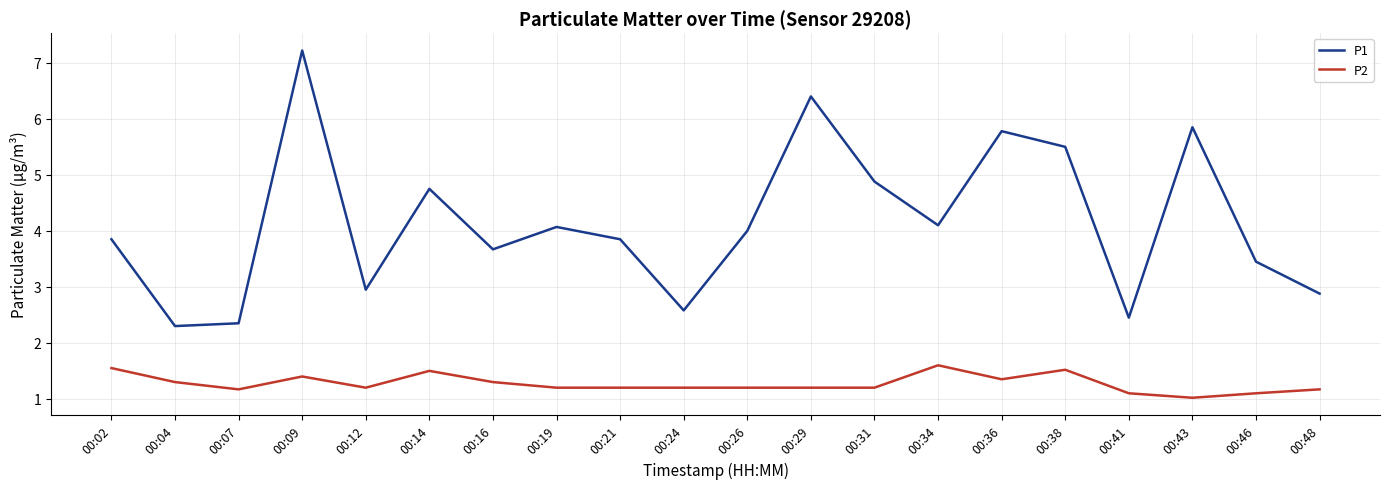

List the series in order of their peak value, highest first.

P1, P2